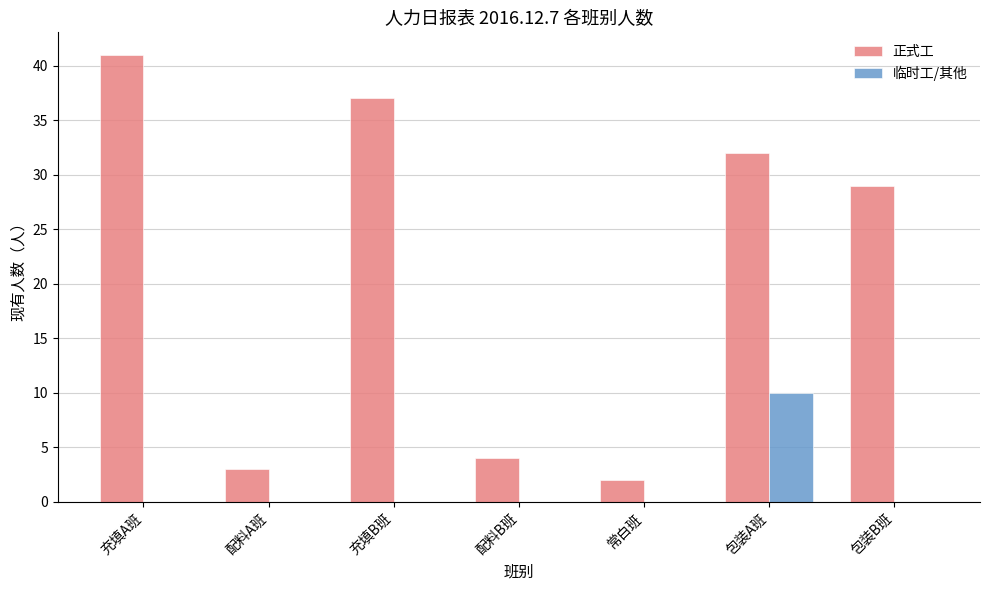

Where is 正式工 nearest to the value 21?

包装B班